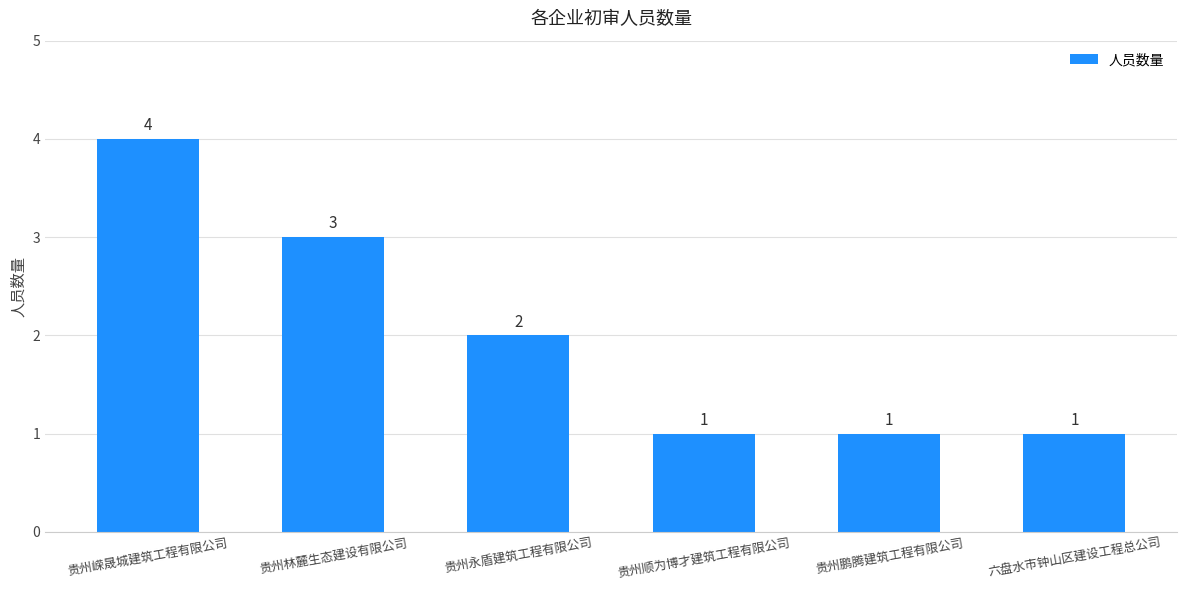

Approximately how many times larger is the value at 贵州林麓生态建设有限公司 compared to 贵州顺为博才建筑工程有限公司?

3.0